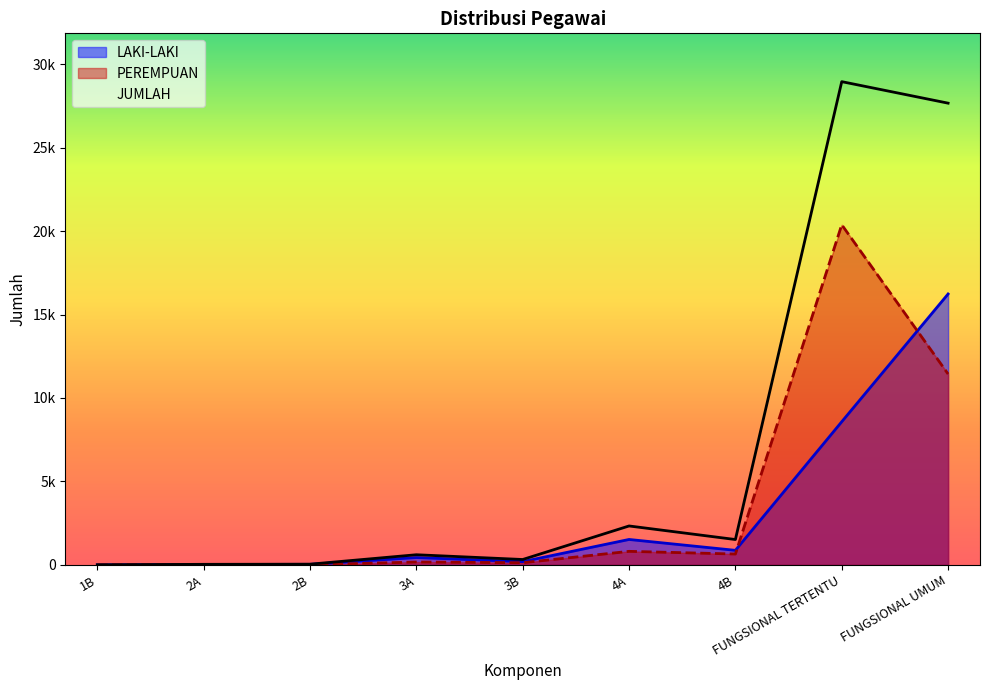

Reading left to right, list all the values displayed in this chart.

LAKI-LAKI: 1B=1	2A=22	2B=31	3A=437	3B=193	4A=1521	4B=869	FUNGSIONAL TERTENTU=8577	FUNGSIONAL UMUM=16234
PEREMPUAN: 1B=0	2A=9	2B=8	3A=168	3B=127	4A=809	4B=648	FUNGSIONAL TERTENTU=20383	FUNGSIONAL UMUM=11437
JUMLAH: 1B=1	2A=31	2B=39	3A=605	3B=320	4A=2330	4B=1517	FUNGSIONAL TERTENTU=28960	FUNGSIONAL UMUM=27671